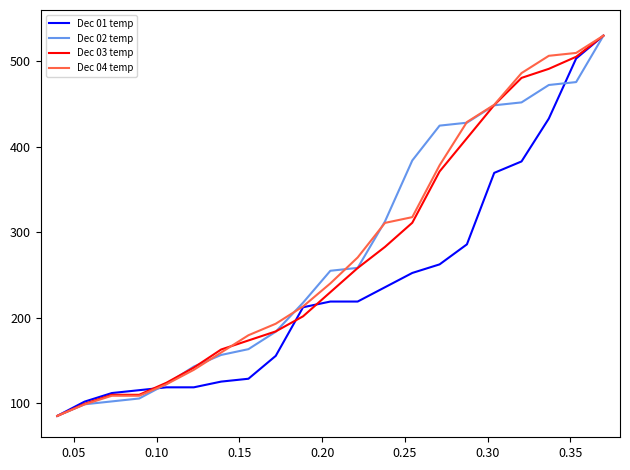

What is the average value of the Dec 02 temp series?

277.0